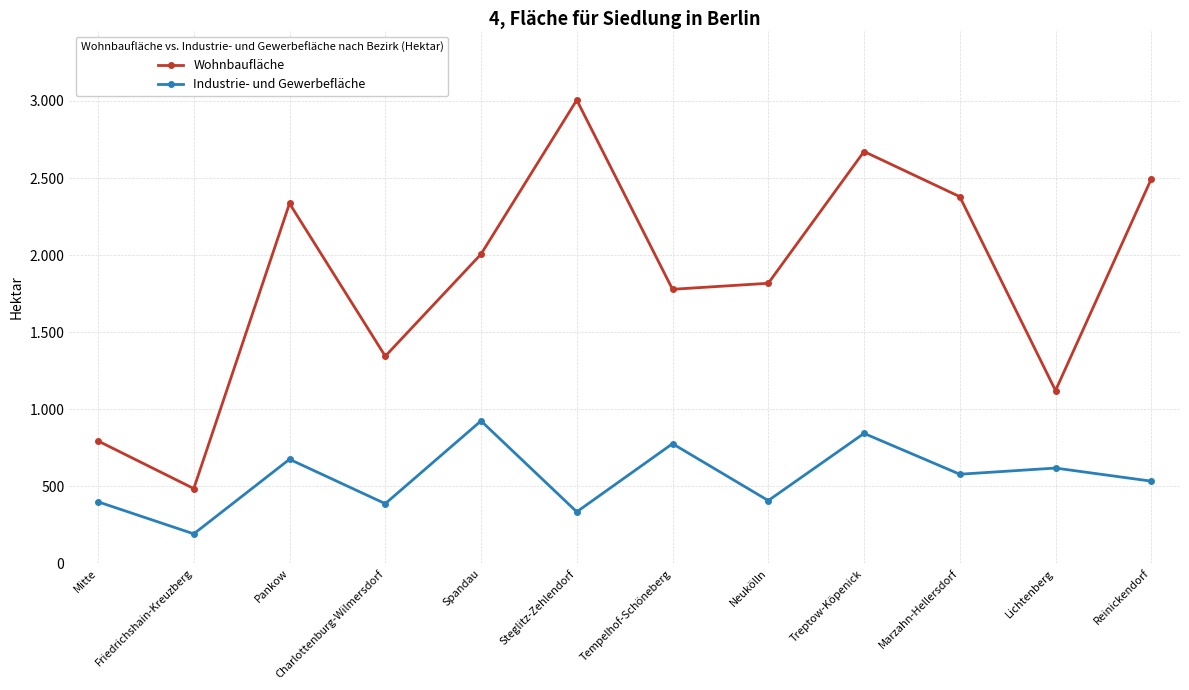

In Industrie- und Gewerbefläche, how many points are lower than both neighbors (excluding endpoints)?

5